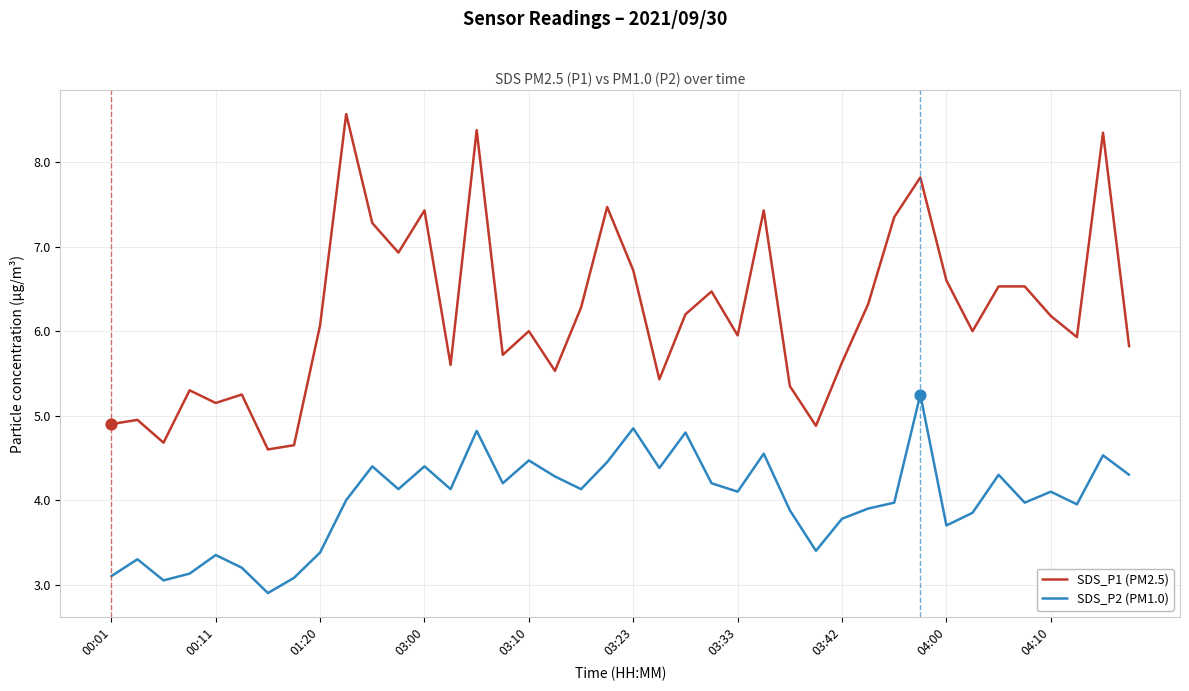

Which series has the largest total across all categories?

SDS_P1 (PM2.5)